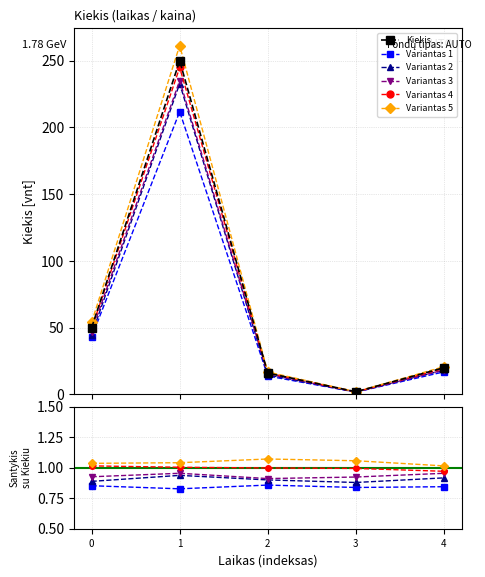

How many data points does each series have?

5